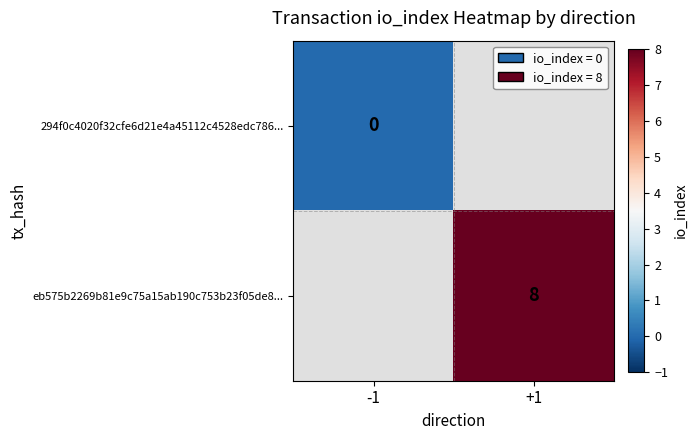

The eb575b2269b81e9c75a15ab190c753b23f05de8... series shows 5 at +1. True or false?

False